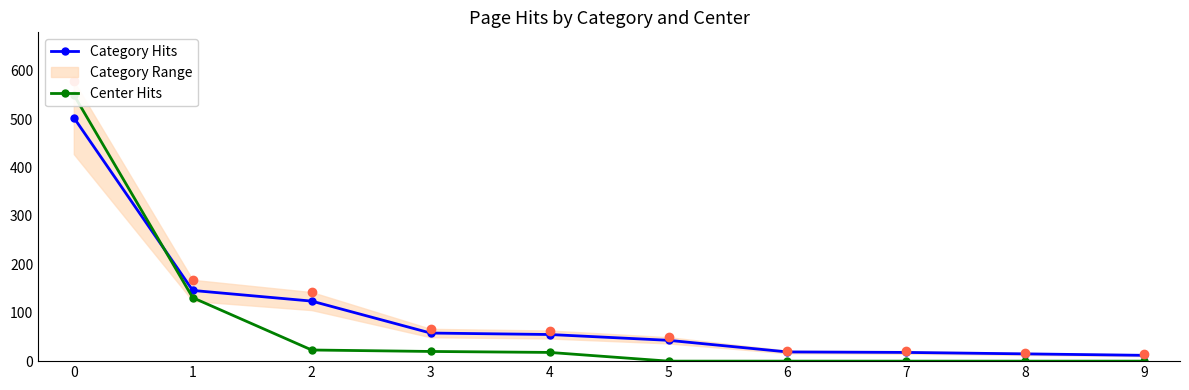

What is the greatest value displayed?

550